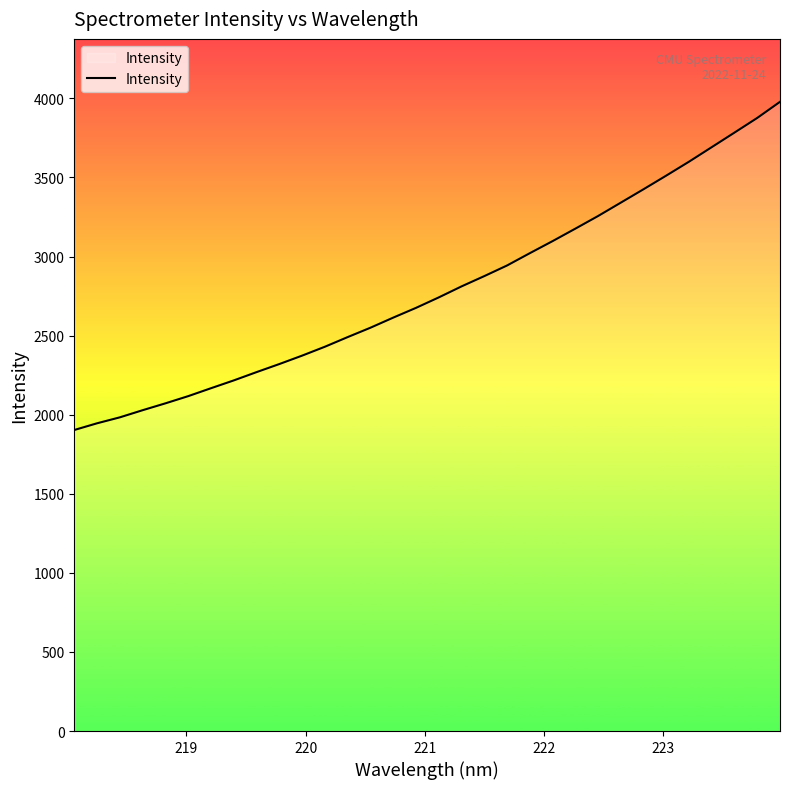

True or false: the data has more than 0 interior local peaks.

False